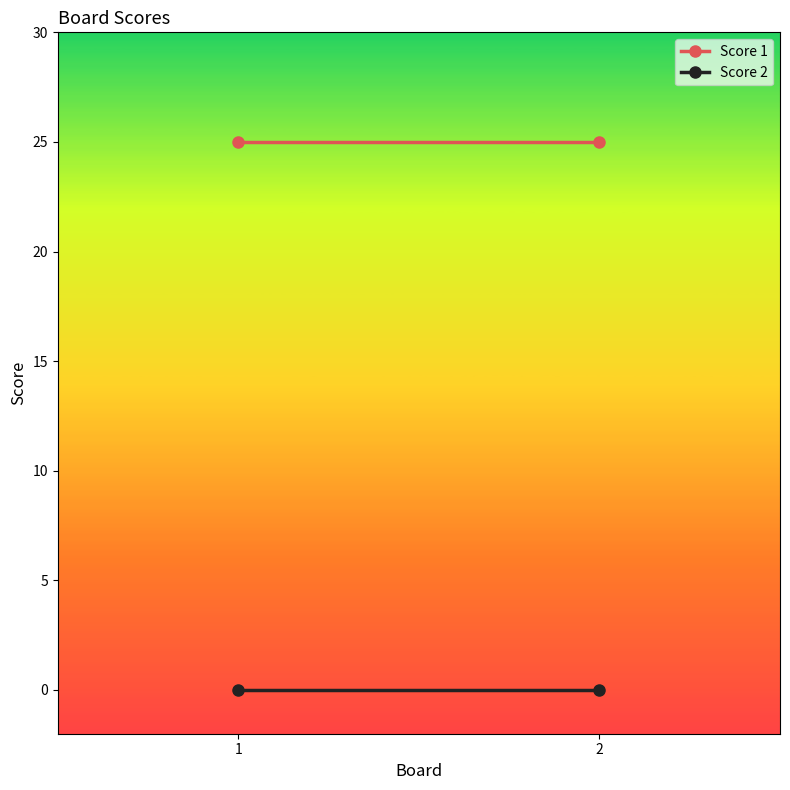

List the labels in order of Score 2 value, smallest first.

1, 2